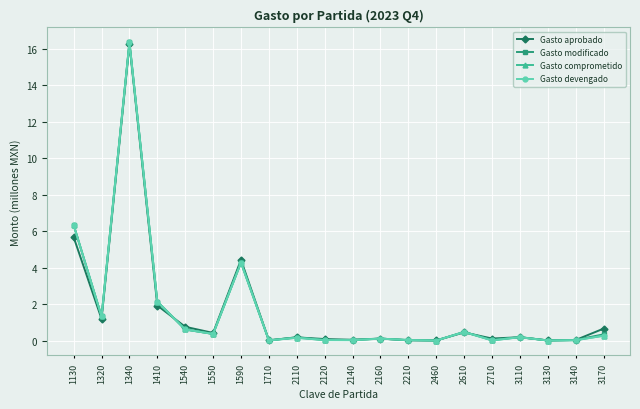

True or false: Gasto devengado and Gasto modificado intersect in this chart.

False